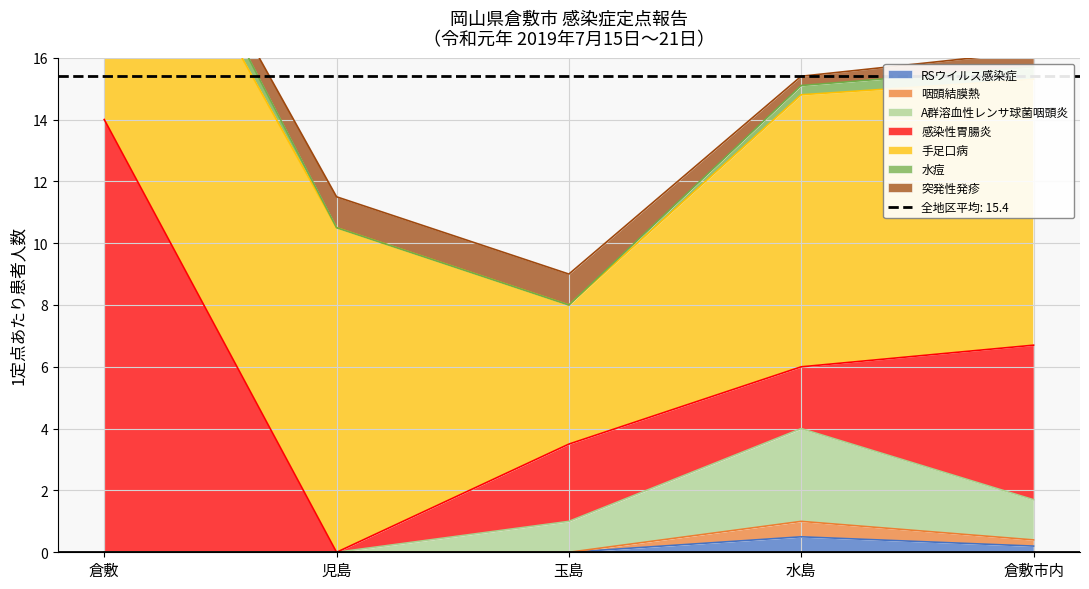

What is the maximum value for RSウイルス感染症?

0.5